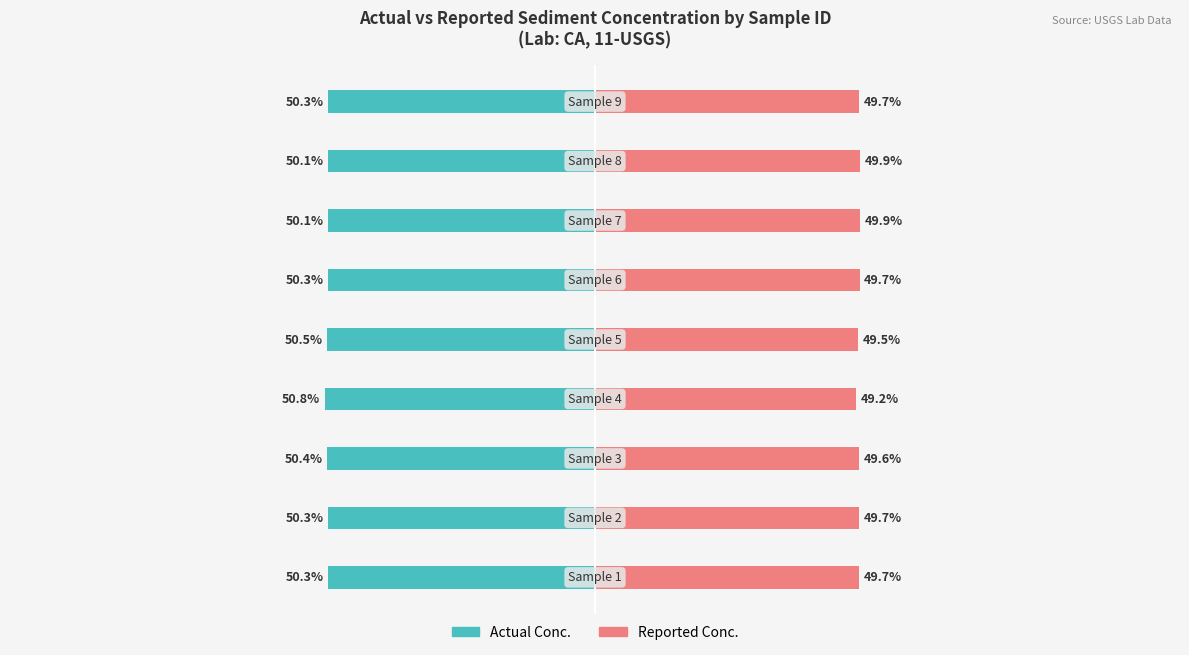

How many distinct data groups are displayed?

2